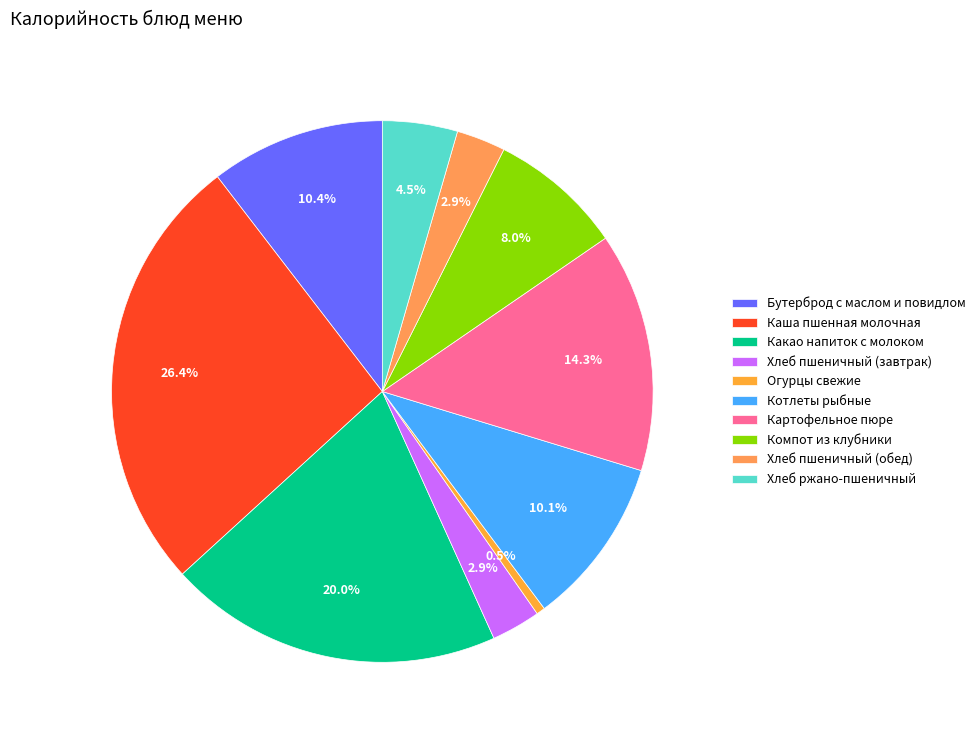

Which category has the smallest portion of the pie?

Огурцы свежие